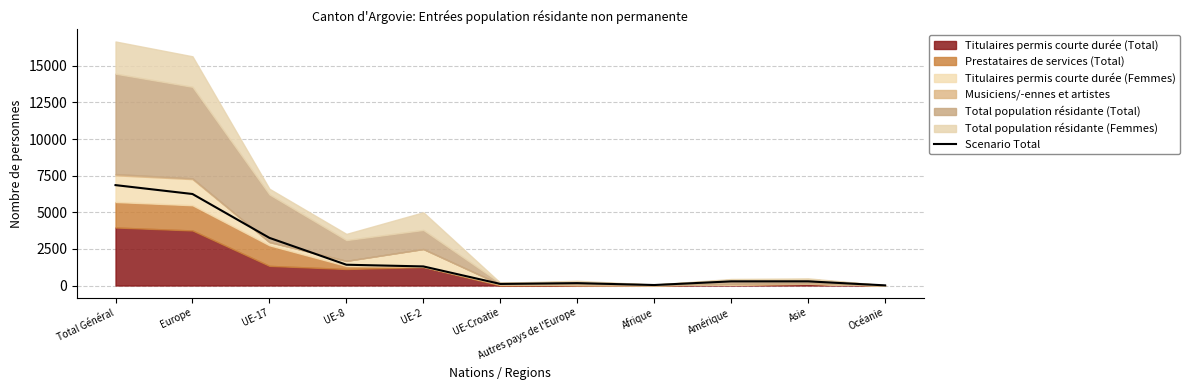

What is the sum of the values at Afrique and Asie?

316